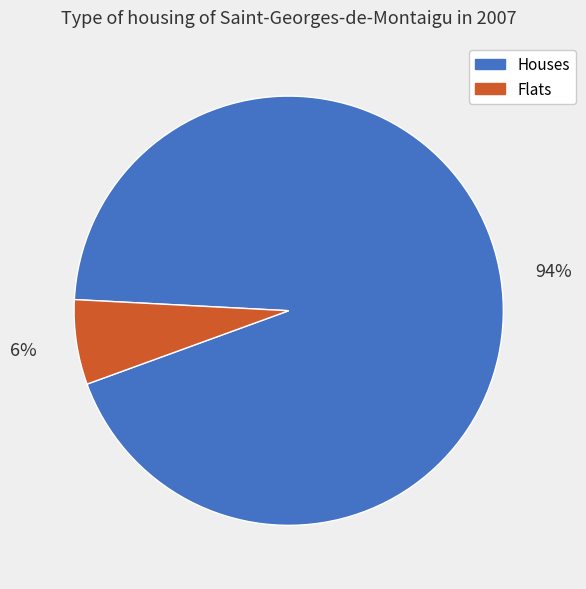

Is it true that Houses is 99% of the pie?

False